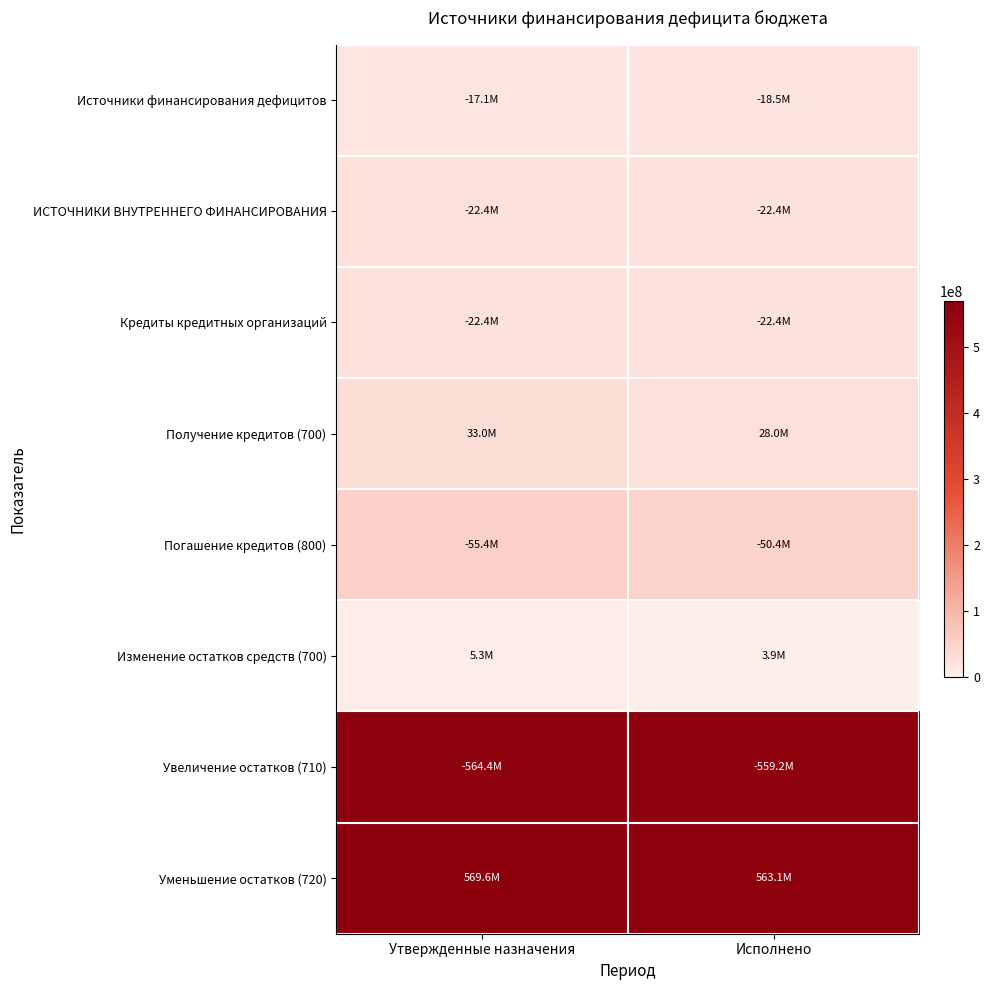

Reading right to left, transcribe all the data shown in this chart.

Источники финансирования дефицитов: Исполнено=18490094.9	Утвержденные назначения=17128881.1
ИСТОЧНИКИ ВНУТРЕННЕГО ФИНАНСИРОВАНИЯ: Исполнено=22400000.0	Утвержденные назначения=22400000.0
Кредиты кредитных организаций: Исполнено=22400000.0	Утвержденные назначения=22400000.0
Получение кредитов (700): Исполнено=28000000.0	Утвержденные назначения=33000000.0
Погашение кредитов (800): Исполнено=50400000.0	Утвержденные назначения=55400000.0
Изменение остатков средств (700): Исполнено=3909905.1	Утвержденные назначения=5271118.9
Увеличение остатков (710): Исполнено=559197678.8	Утвержденные назначения=564378139.7
Уменьшение остатков (720): Исполнено=563107583.9	Утвержденные назначения=569649258.7